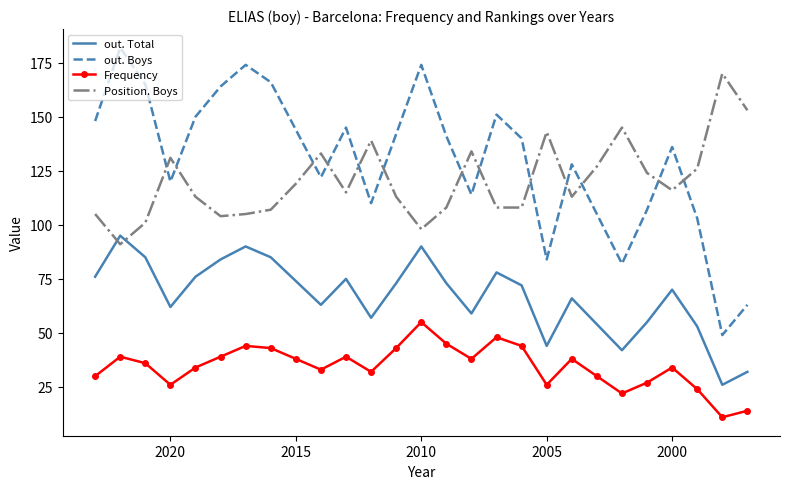

What is the difference between the second highest and minimum values in the out. Boys series?

125